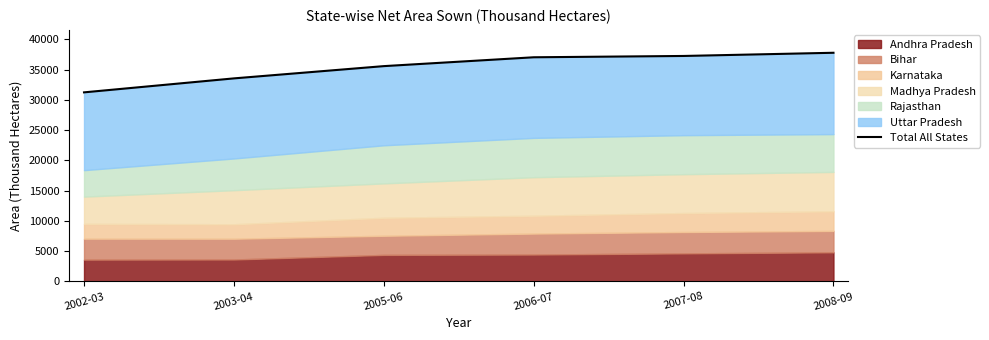

The value at 2007-08 is 9141.3. True or false?

False